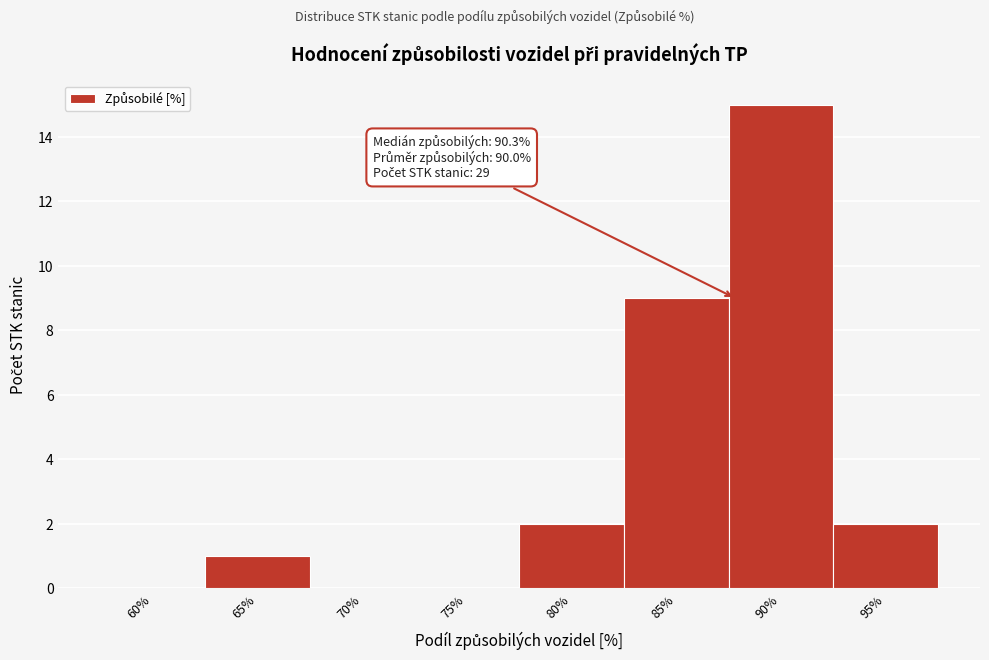

Reading left to right, what are all the values shown in this chart?

60%=0	65%=1	70%=0	75%=0	80%=2	85%=9	90%=15	95%=2